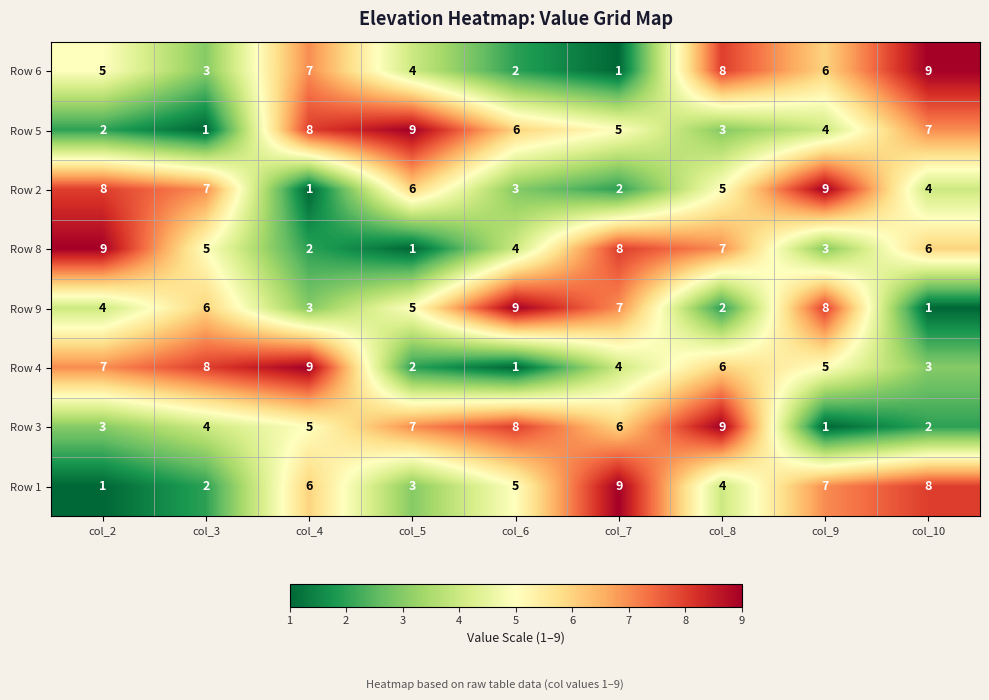

Where is Row 2 nearest to the value 5?

col_8